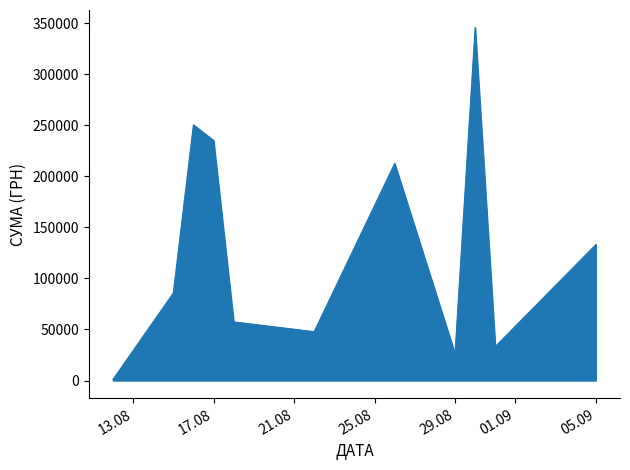

How many series are shown in this chart?

1